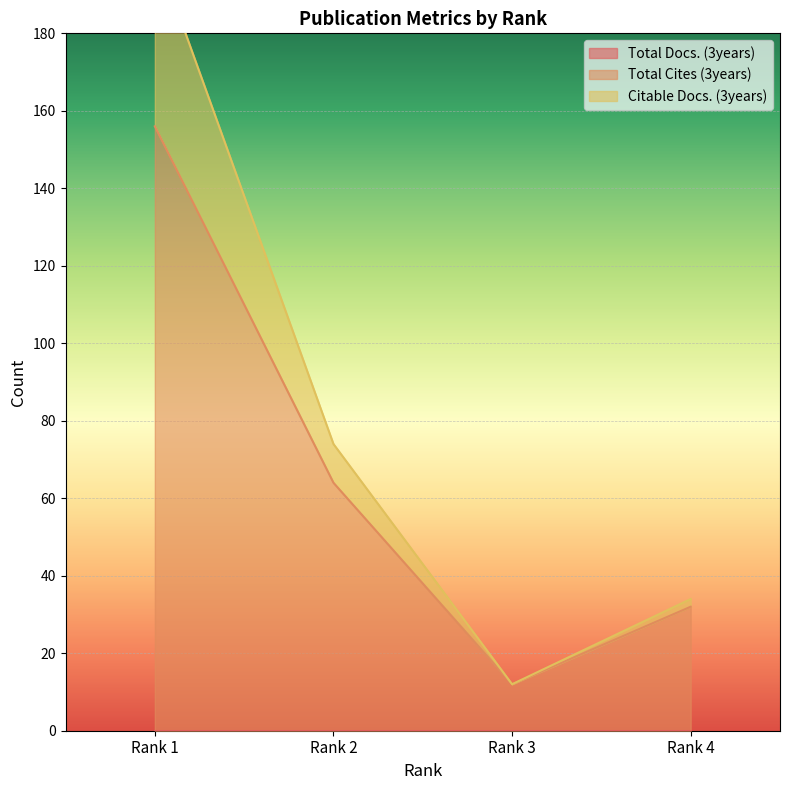

At which label is Total Cites (3years) closest to 84?

Rank 2